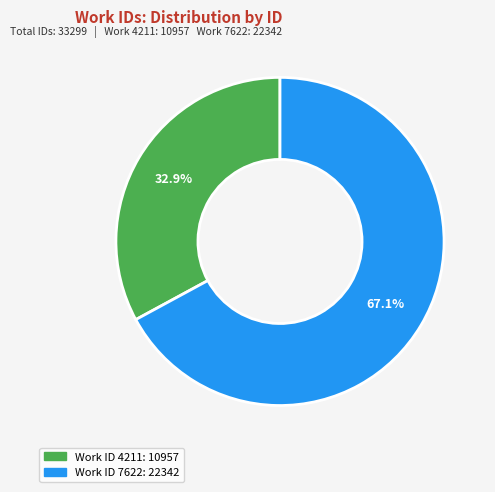

Count the number of slices in the pie.

2